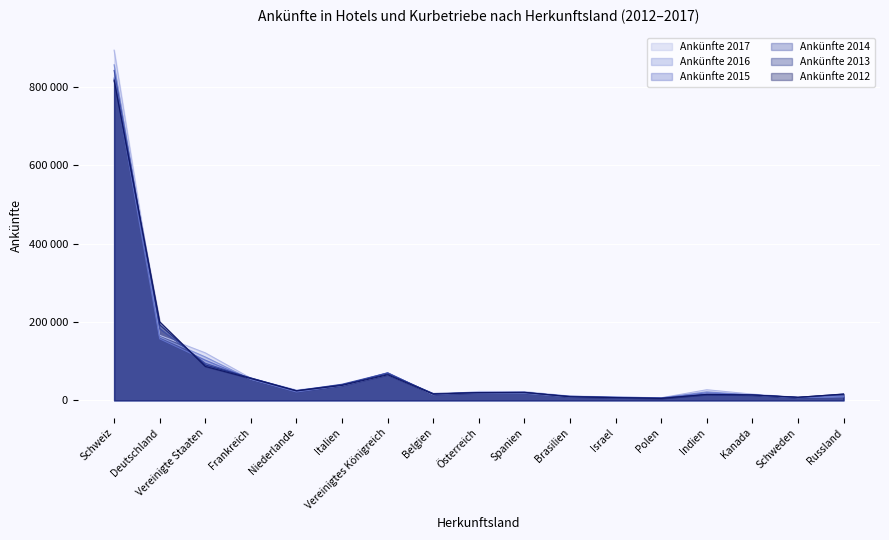

Where is Ankünfte 2014 nearest to the value 424038?

Deutschland